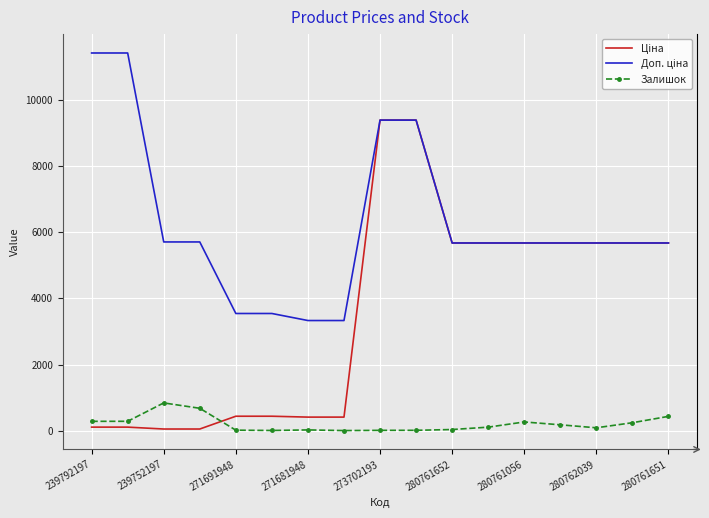

What is the greatest value displayed?

11410.0